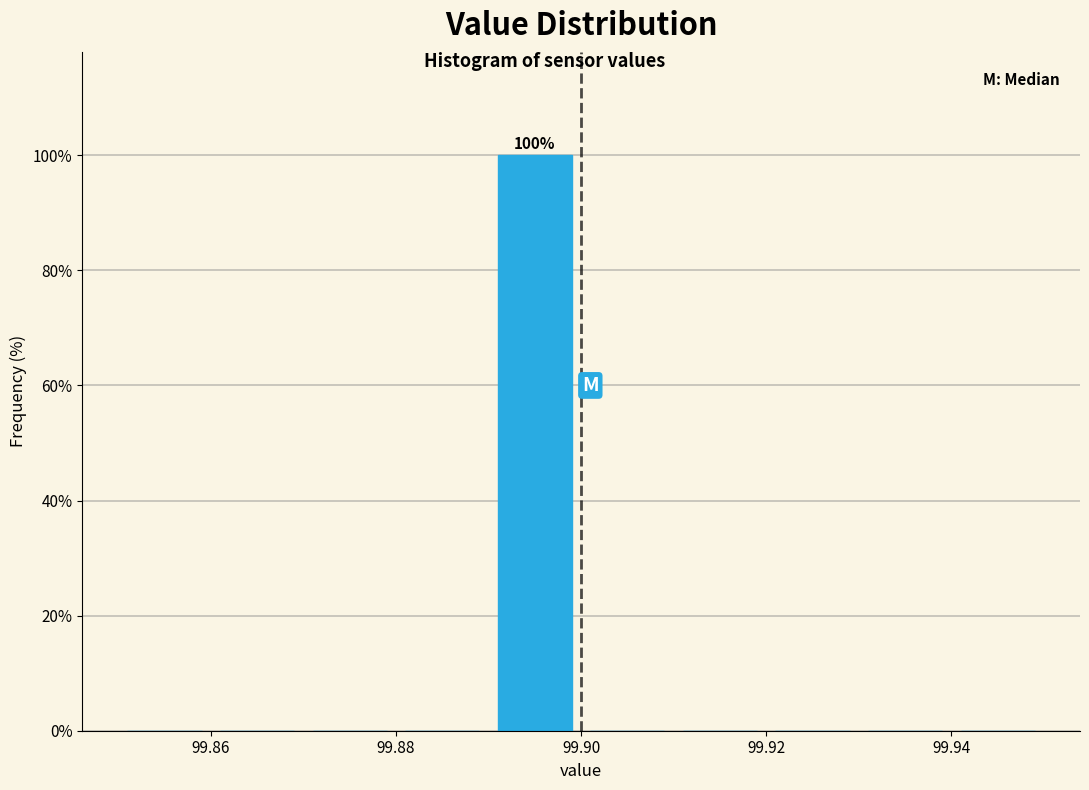

Over which range of the x-axis is the bar tallest?

99.89 to 99.90